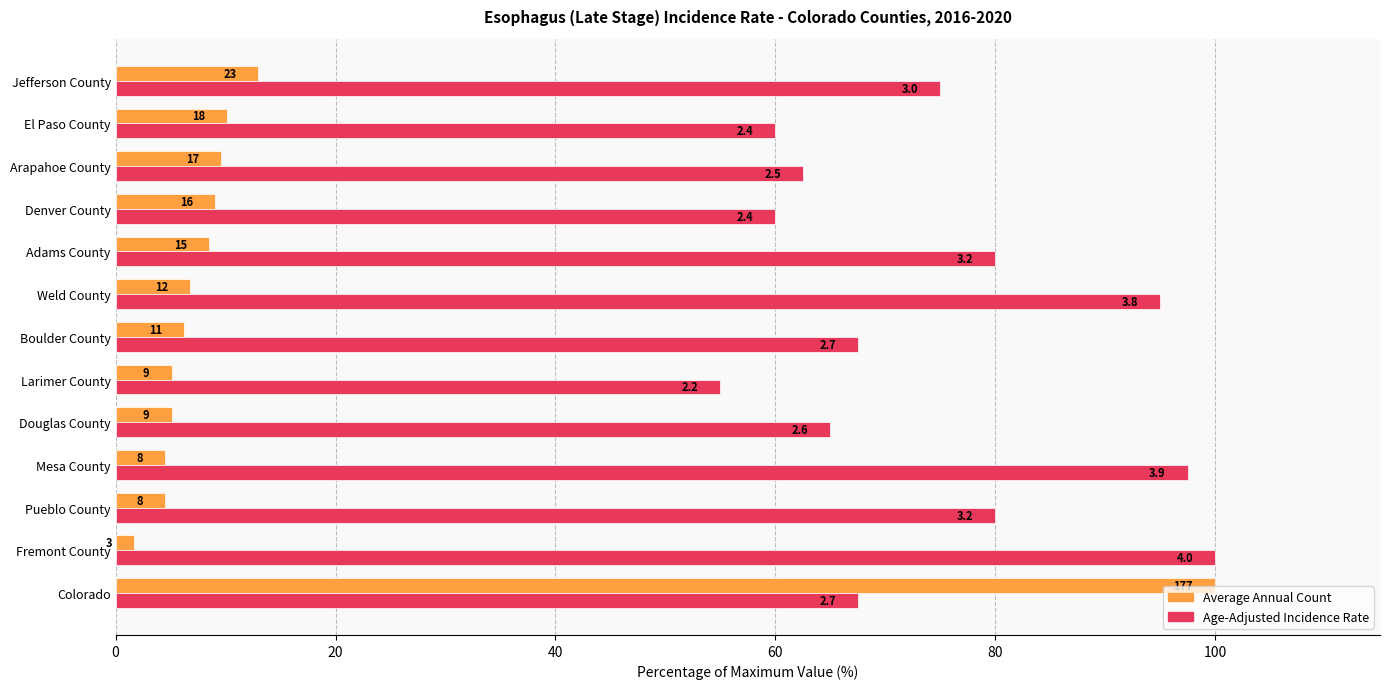

What are all the series names shown in the legend?

Average Annual Count, Age-Adjusted Incidence Rate